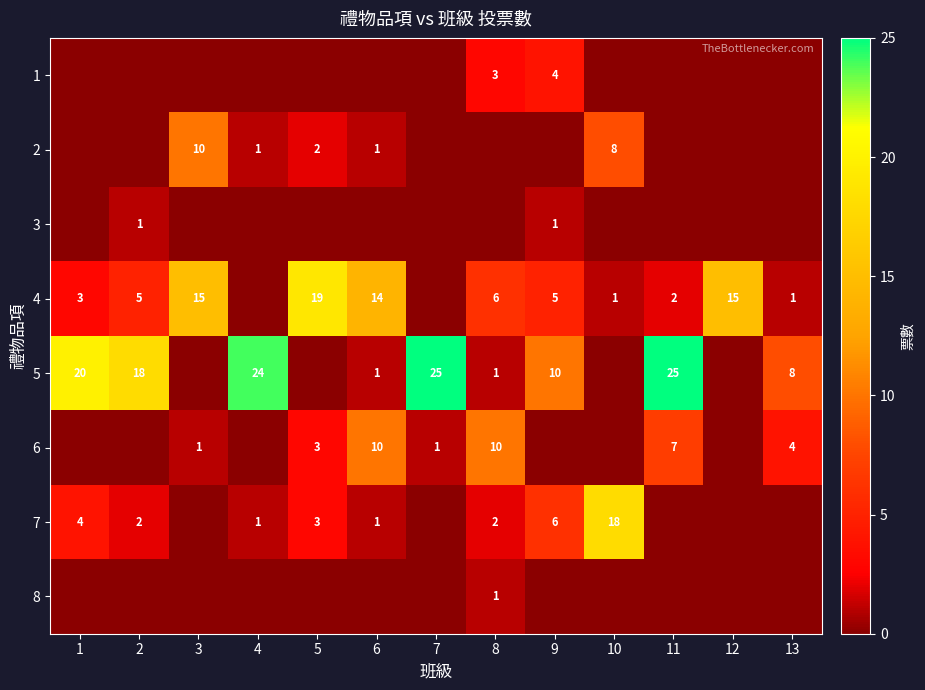

Which label corresponds to the largest value in the chart?

7